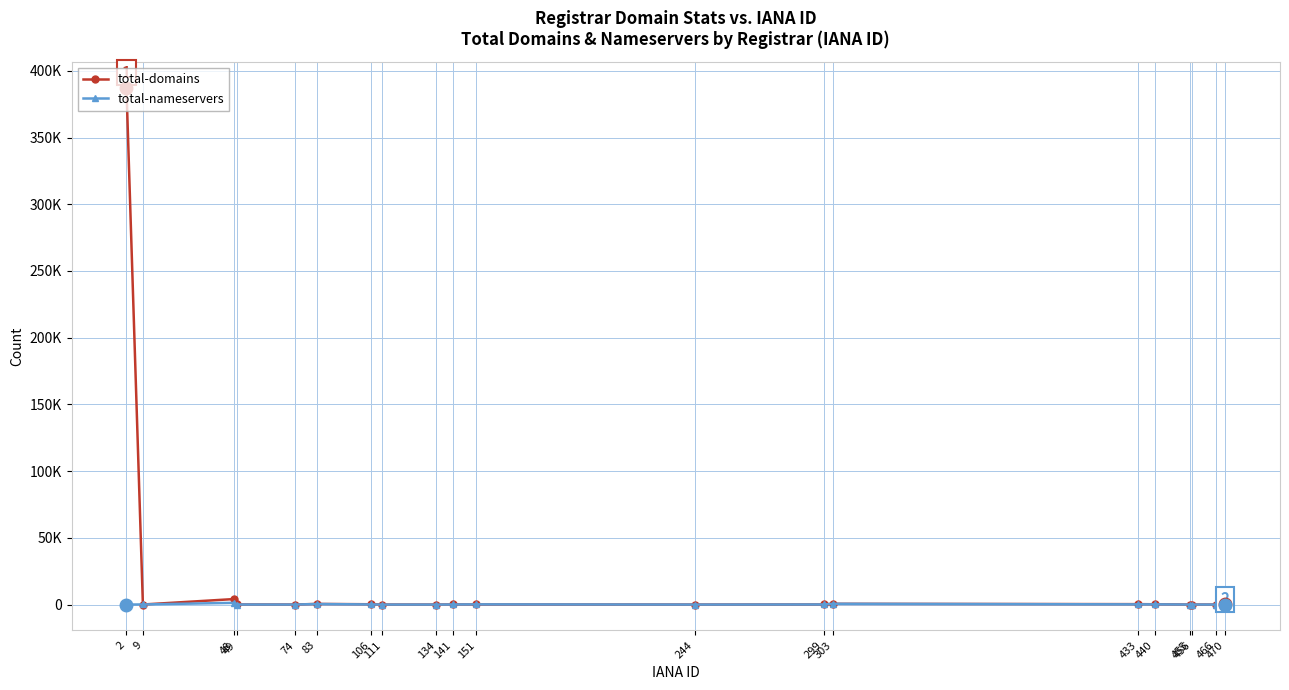

What are all the series names shown in the legend?

total-domains, total-nameservers